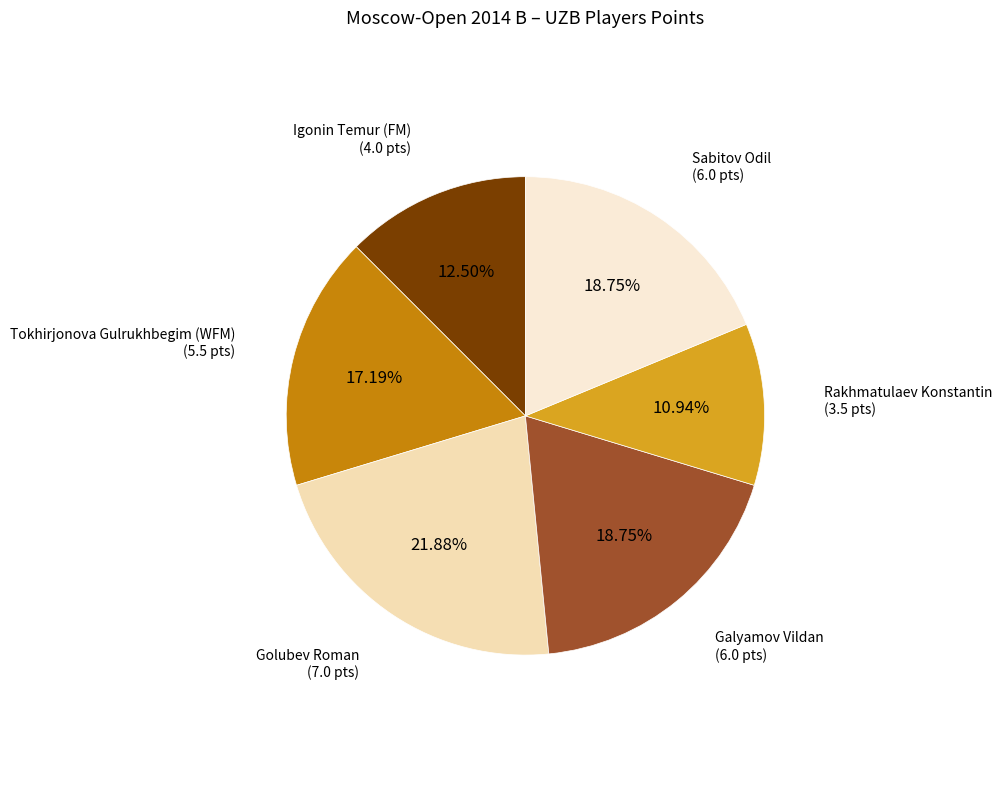

To the nearest percent, what percentage of the pie is Rakhmatulaev Konstantin?

11%